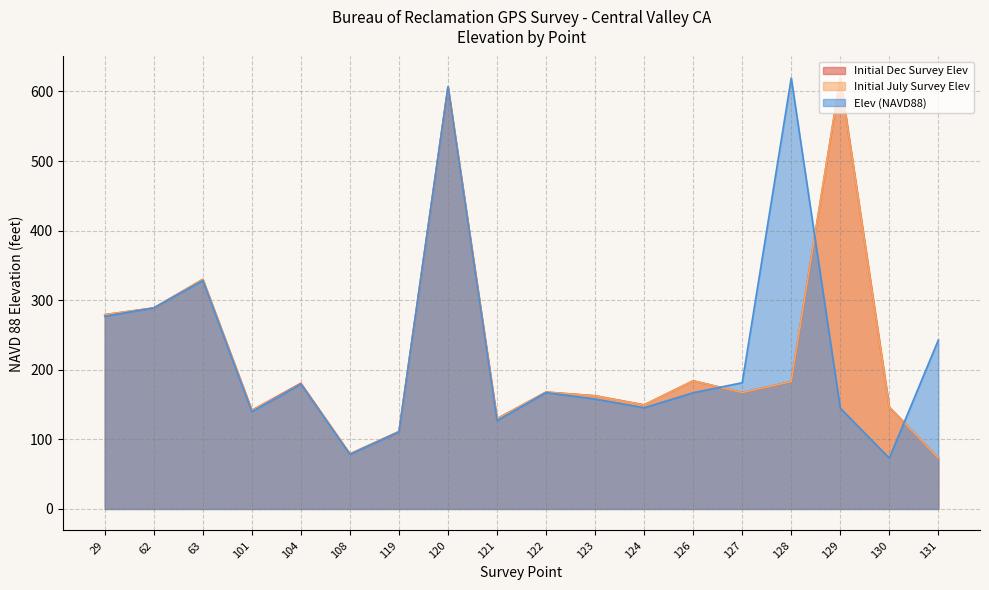

What value does the Initial July Survey Elev series have at 119?

111.1